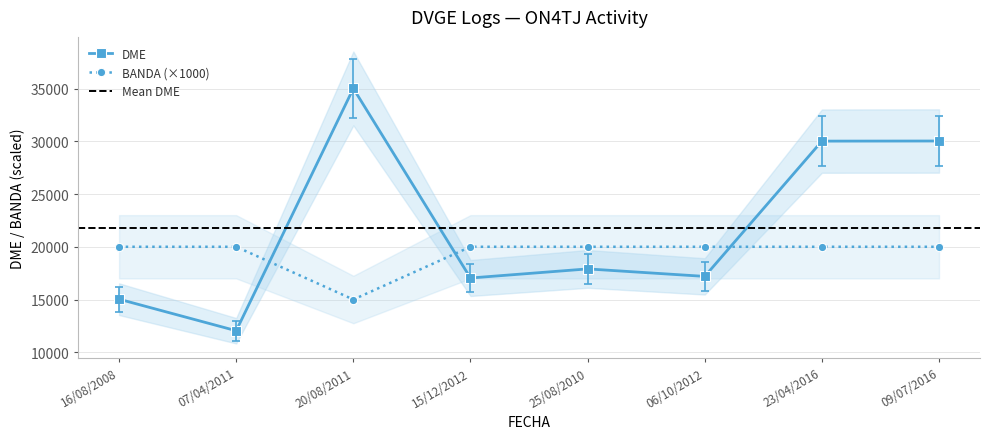

Is the value of BANDA (×1000) at 09/07/2016 greater than the value of DME at 16/08/2008?

Yes